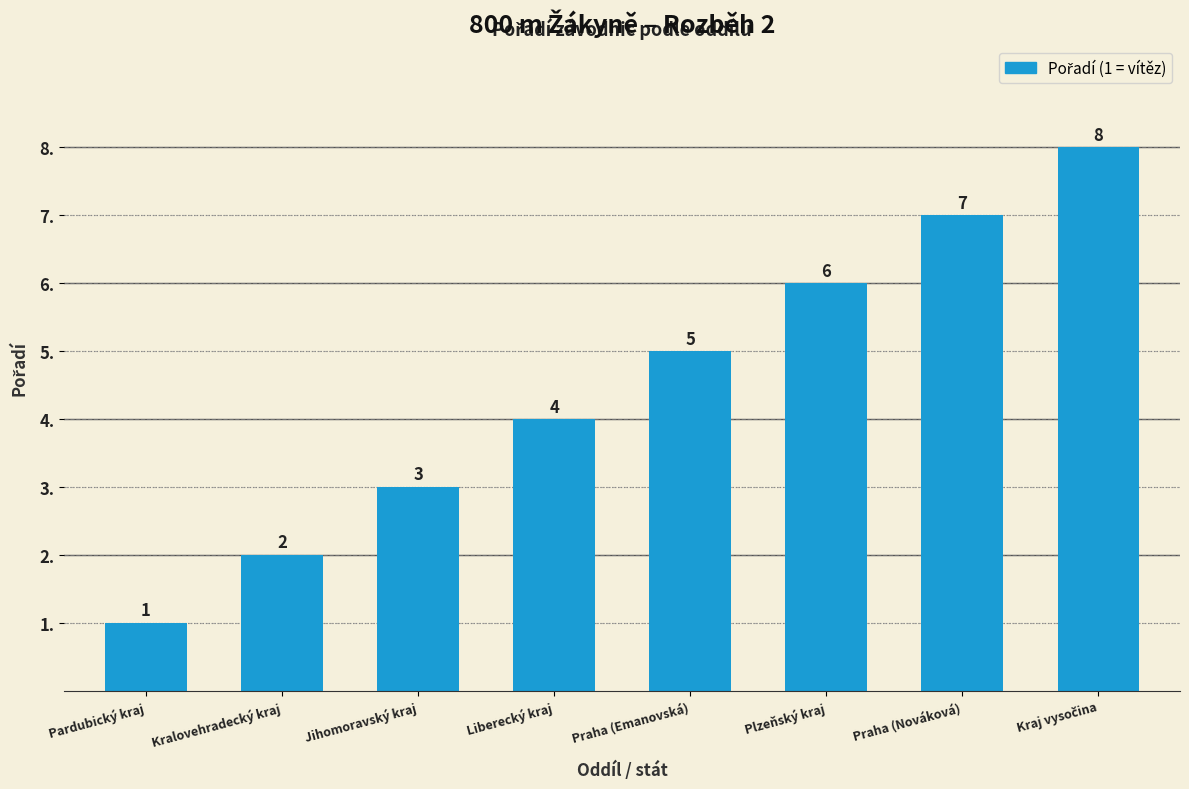

The chart shows a value of 3 at Jihomoravský kraj. True or false?

True